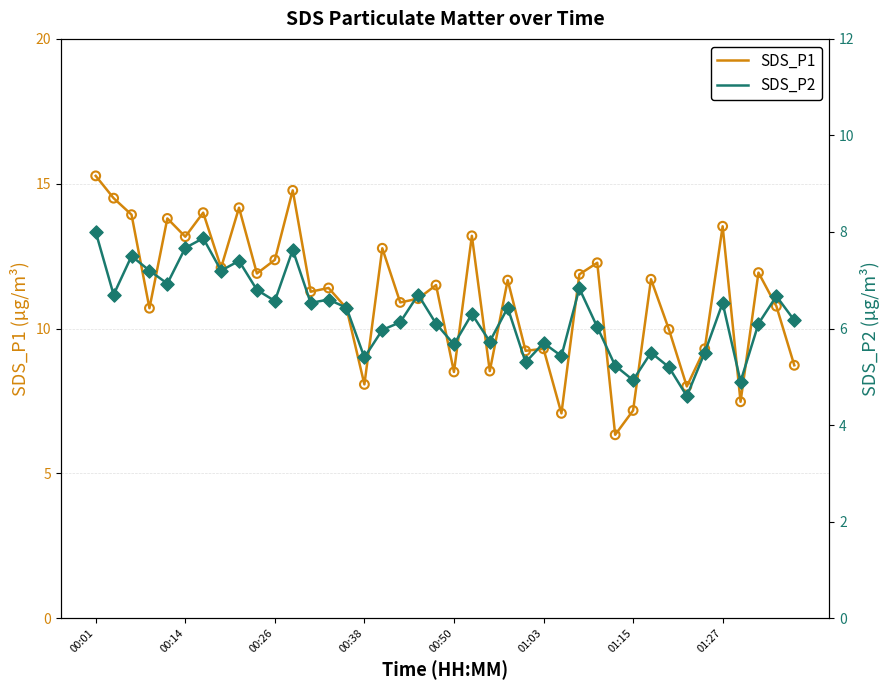

Which series reaches the minimum Y coordinate?

SDS_P2